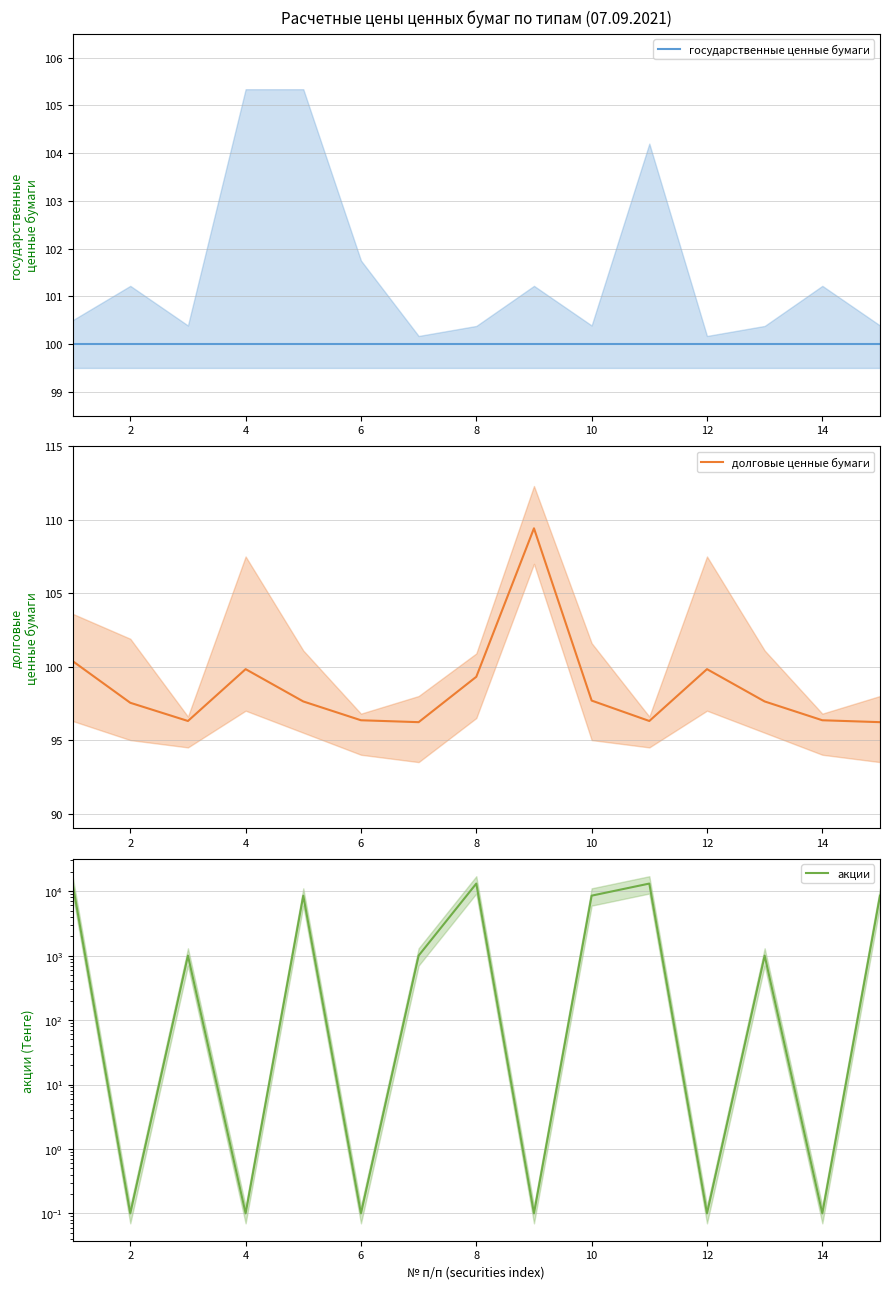

Count the number of categories in the chart.

15